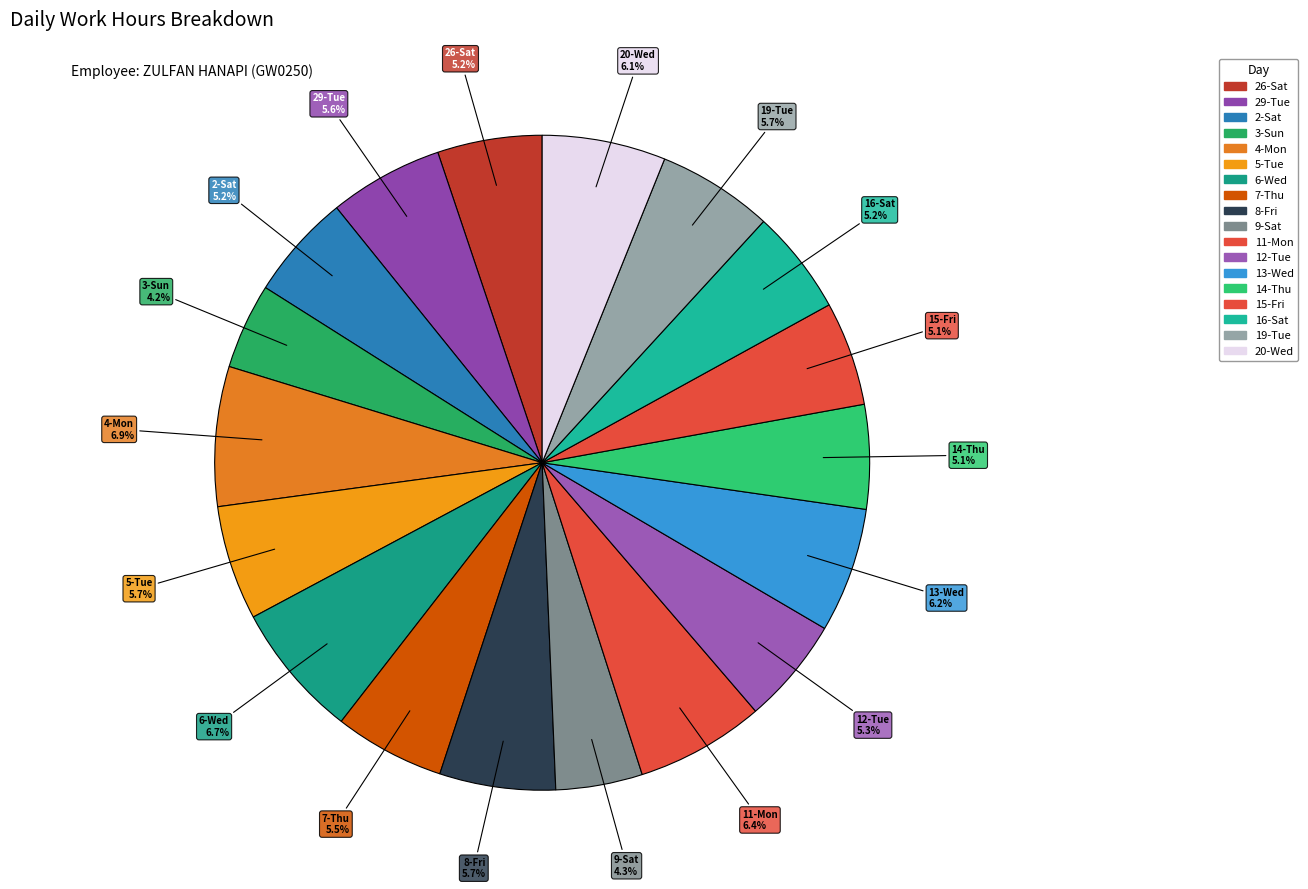

Combined, what portion of the pie is 11-Mon and 15-Fri?

11.5%